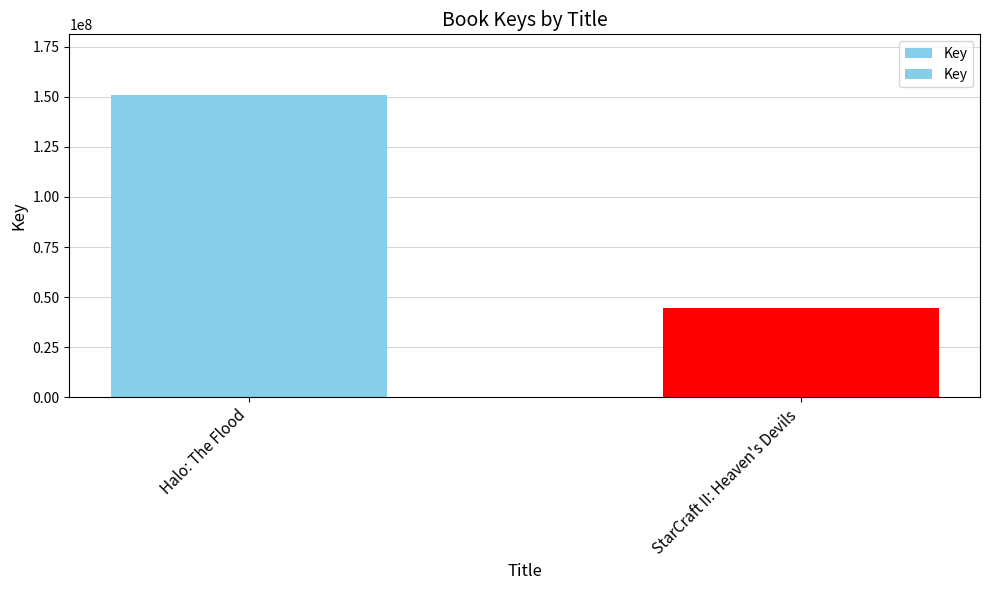

What is the change in value from Halo: The Flood to StarCraft II: Heaven's Devils?

-106335403